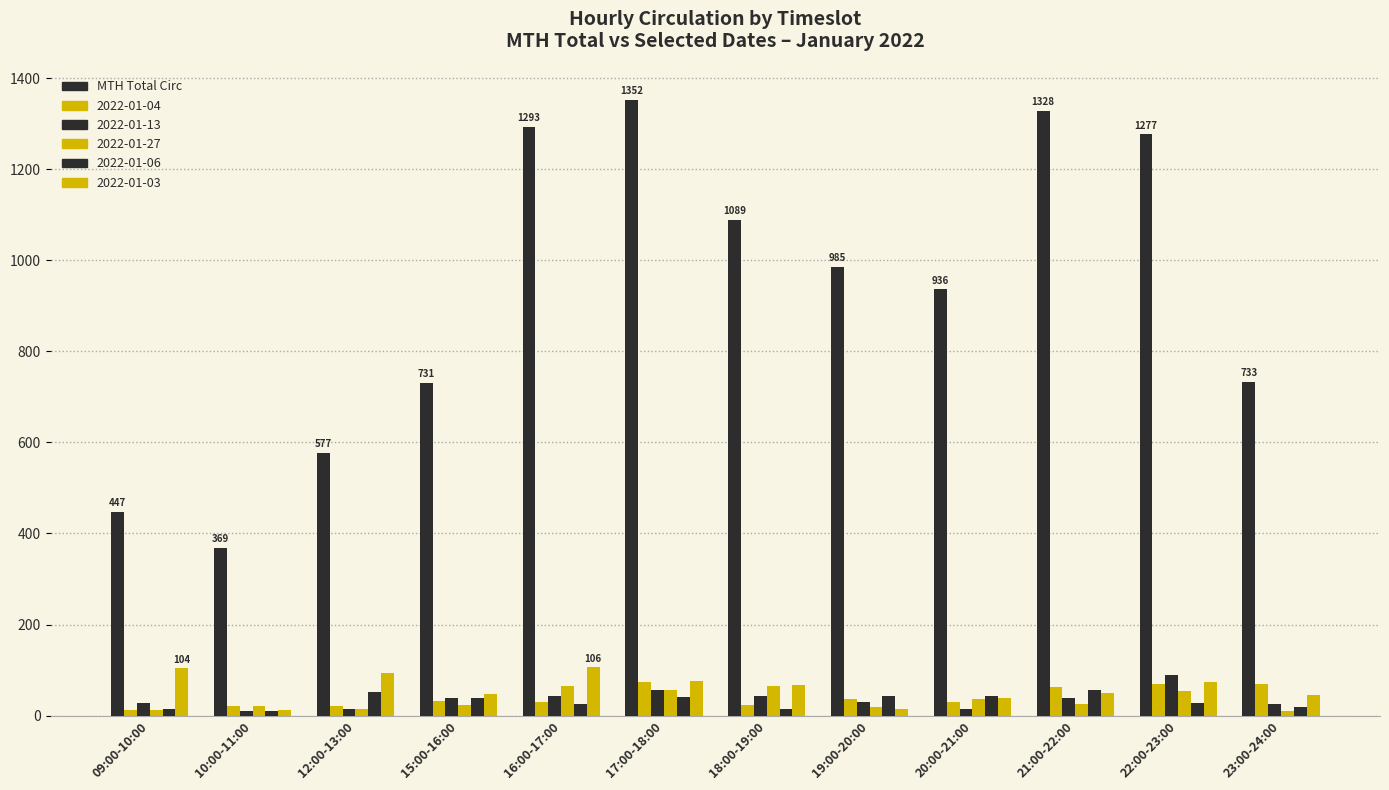

How many distinct data groups are displayed?

6